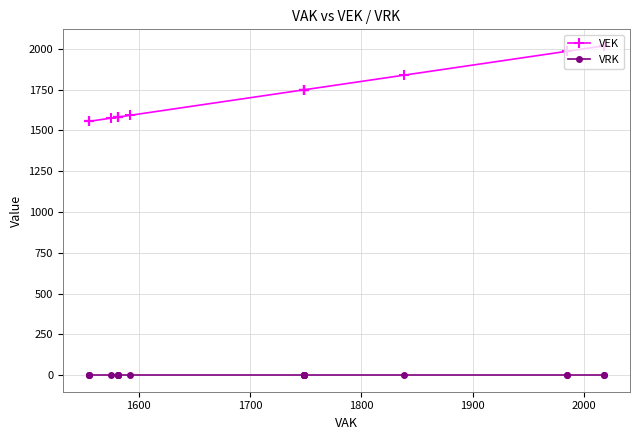

What is the average value of the VEK series?

1724